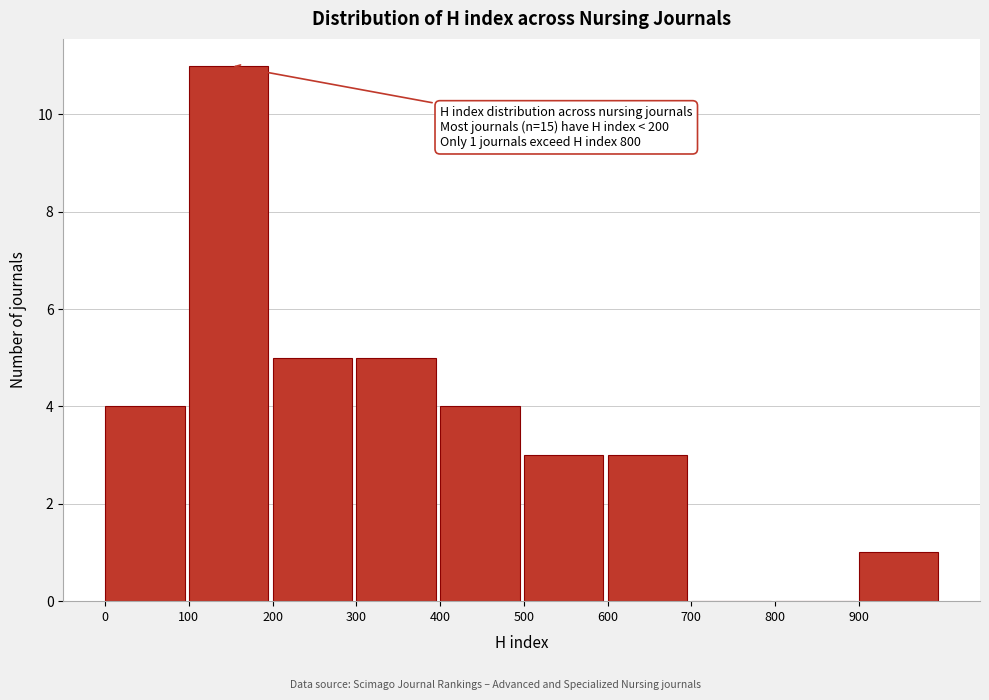

Which range on the x-axis has the tallest bar?

100 to 200